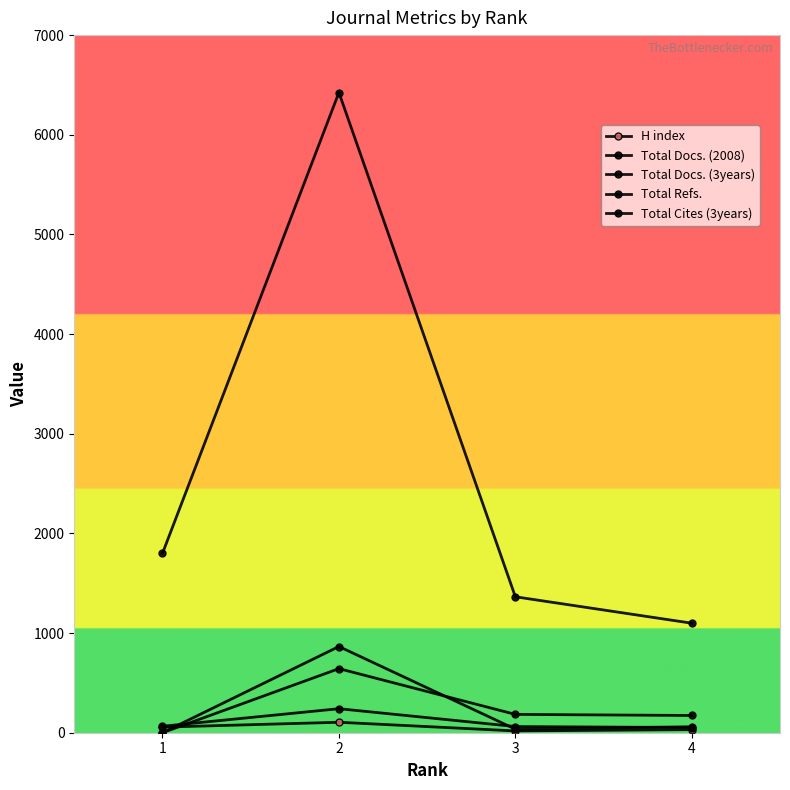

Is this an area chart (filled region under the line)?

No